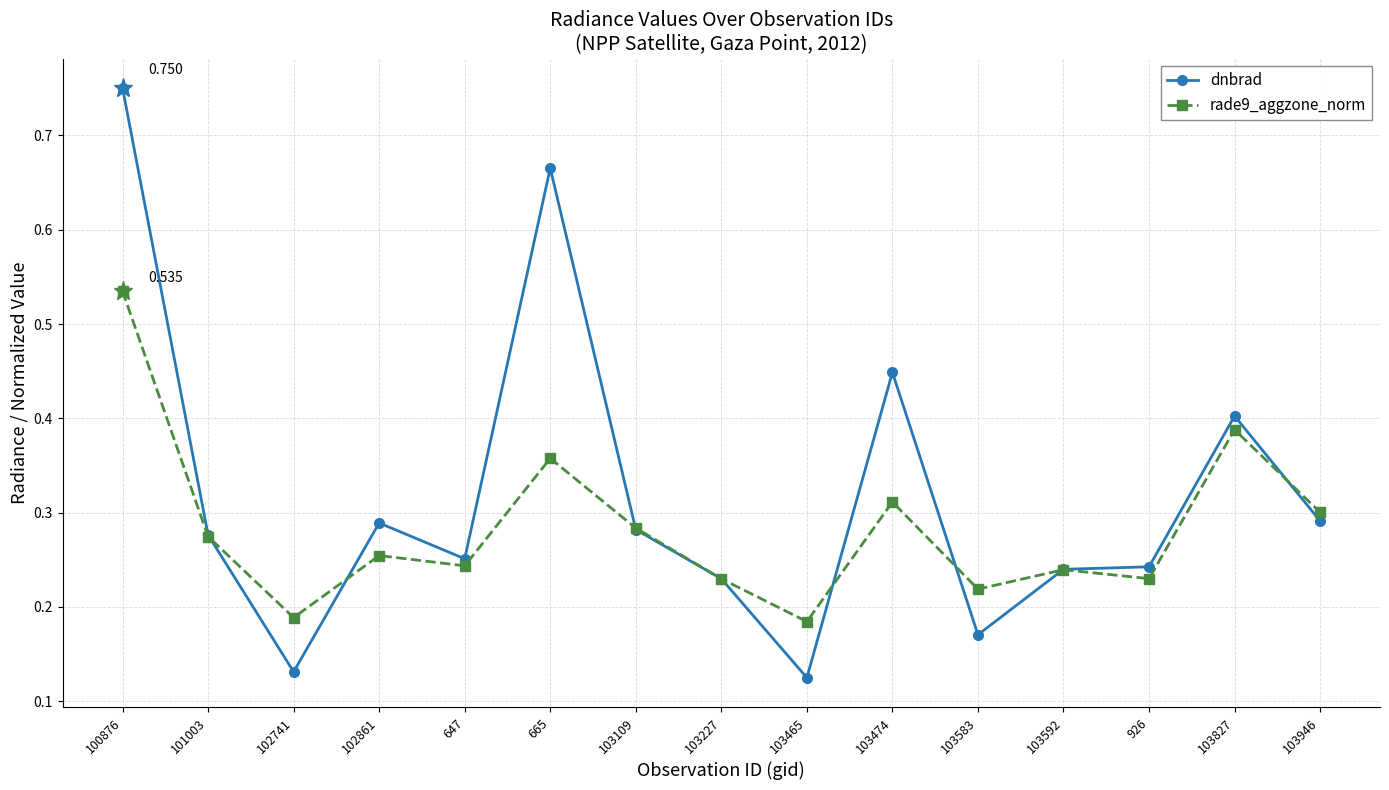

Rank the series by their average value, from lowest to highest.

rade9_aggzone_norm, dnbrad